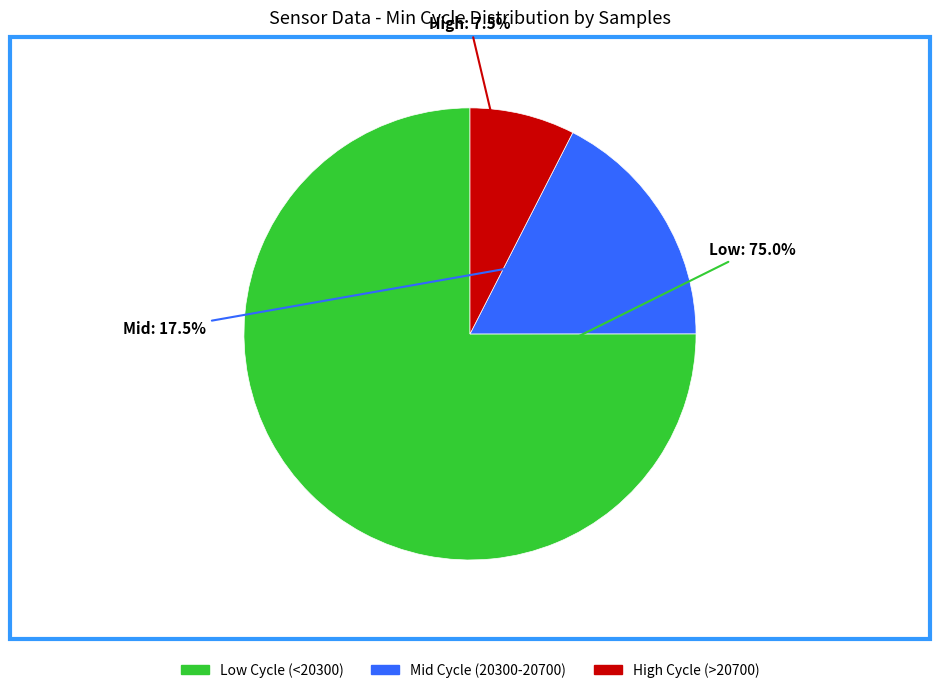

Is there any slice that represents more than half of the pie?

Yes